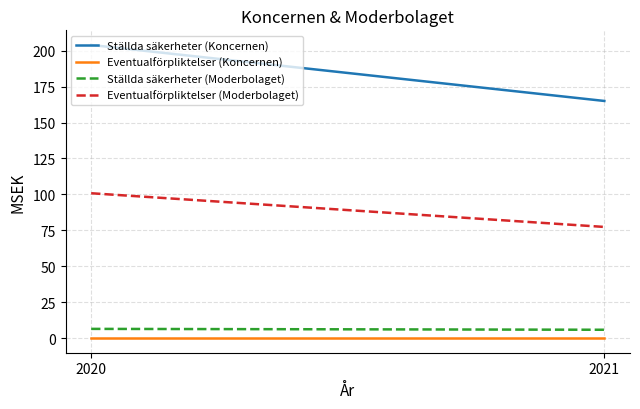

What is the total value across all series at 2020?

311.2